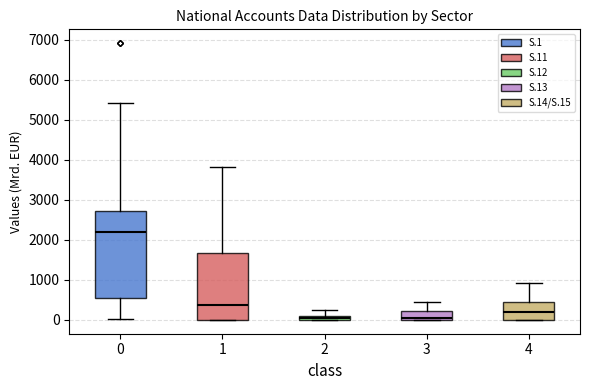

Where is the lower edge of the box at x = 2 on the y-axis? The values are not printed on the chart, so give them approximately, as read against the axis.

0